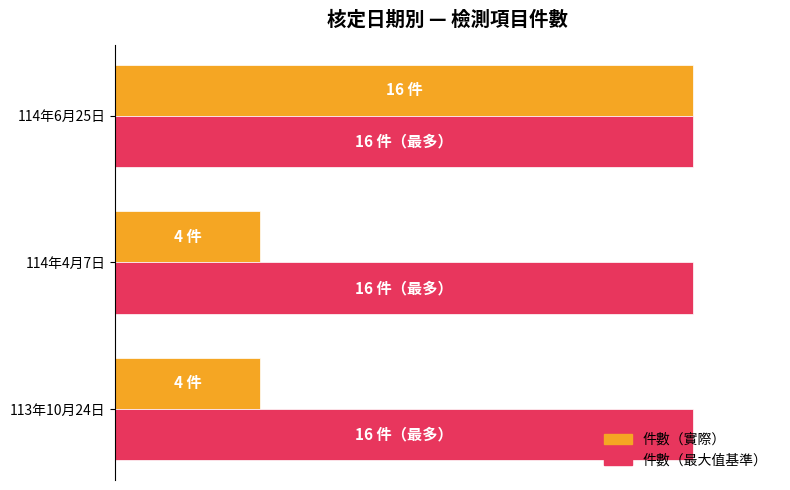

Does the chart contain any negative values?

No